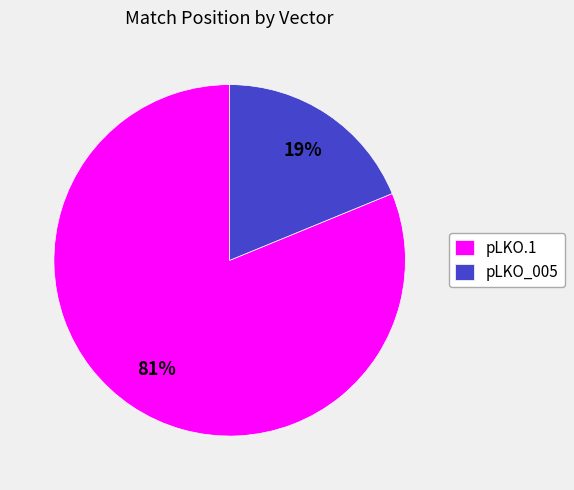

To the nearest percent, what is the average slice percentage?

50%